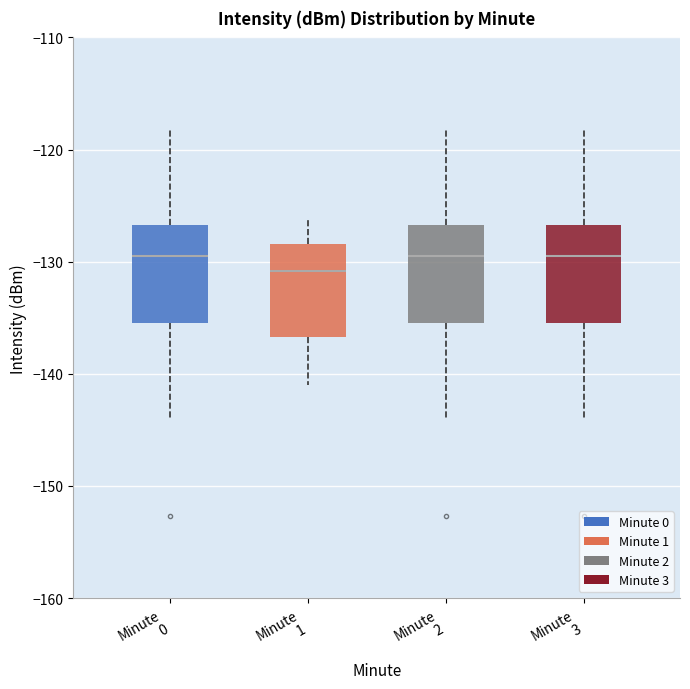

Reading left to right, transcribe this box plot: for each box, give where its median line is, the range the box spans, and where its two whiskers end, as read against the y-axis. The values are not printed on the chart, so give them approximately, as read against the axis.

Minute 0: median -130, box -135 to -127, whiskers -144 to -118
Minute 1: median -131, box -137 to -128, whiskers -141 to -126
Minute 2: median -130, box -135 to -127, whiskers -144 to -118
Minute 3: median -130, box -135 to -127, whiskers -144 to -118